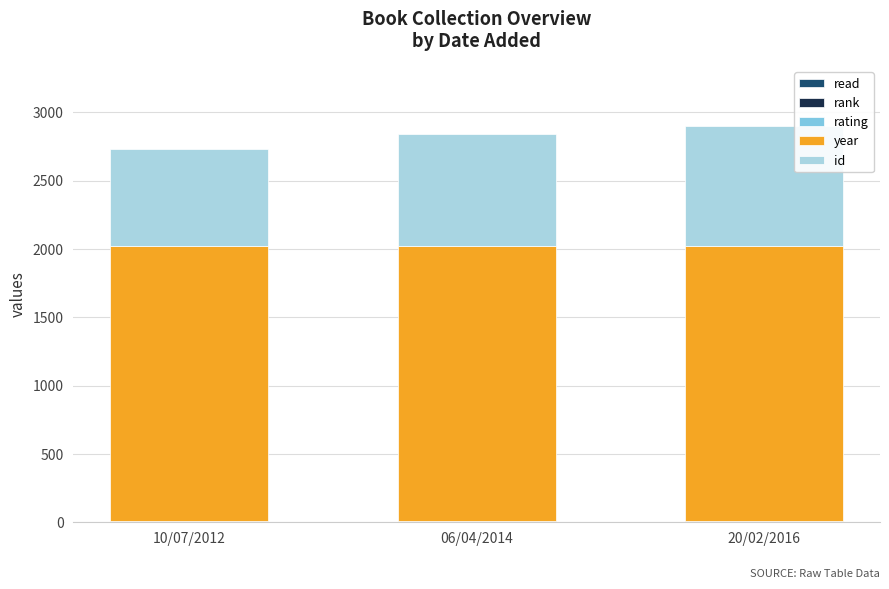

Count the number of categories in the chart.

3